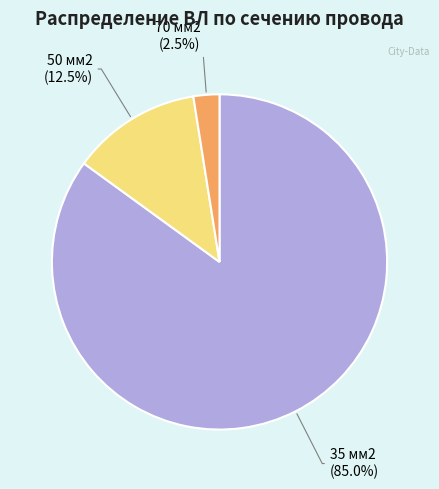

Does any single category account for the majority?

Yes